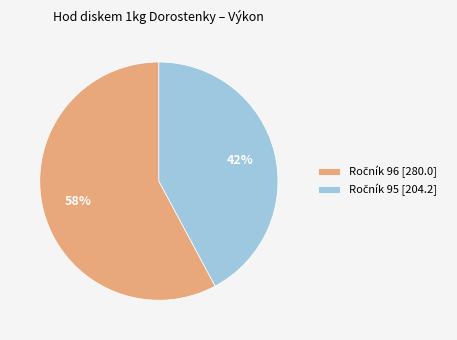

To the nearest percent, what is the average slice percentage?

50%